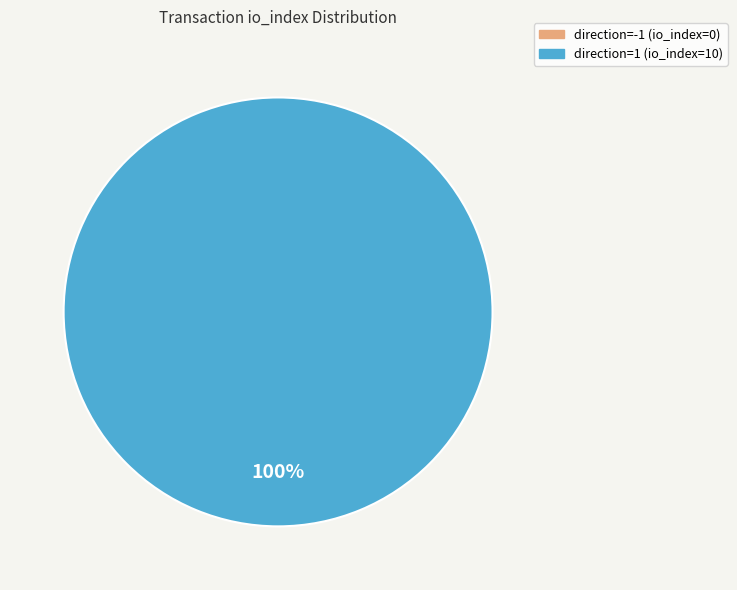

Which slice represents more than half of the pie?

direction=1 (io_index=10)